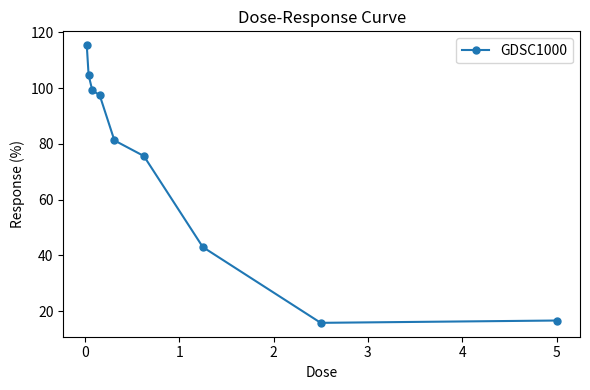

What is the value of the 7th point from the left?

43.0